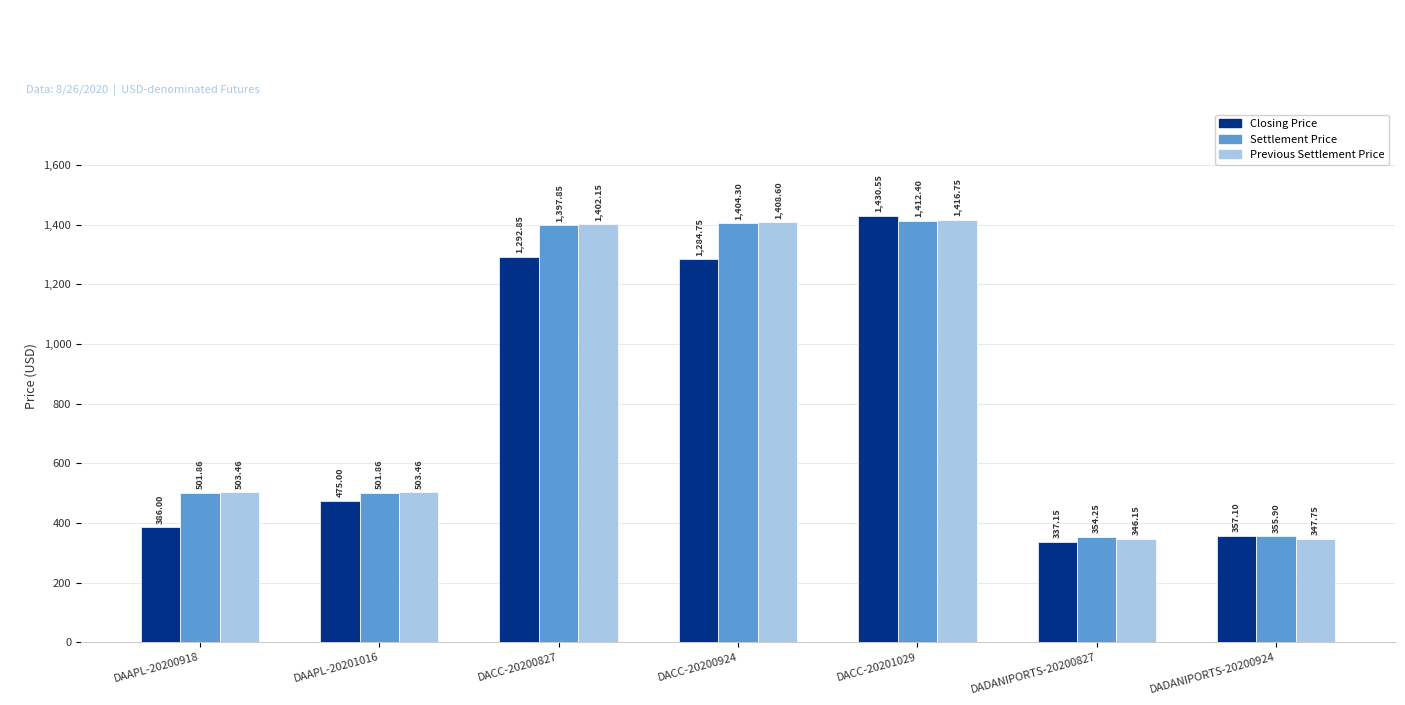

At which category is the sum across all series the highest?

DACC-20201029